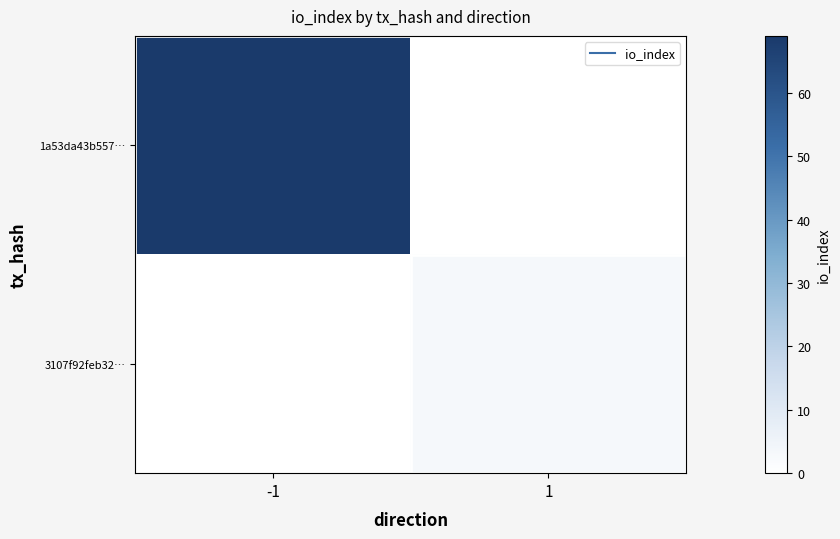

Reading left to right, what are all the values shown in this chart?

1a53da43b557…: -1=69	1=0
3107f92feb32…: -1=0	1=3